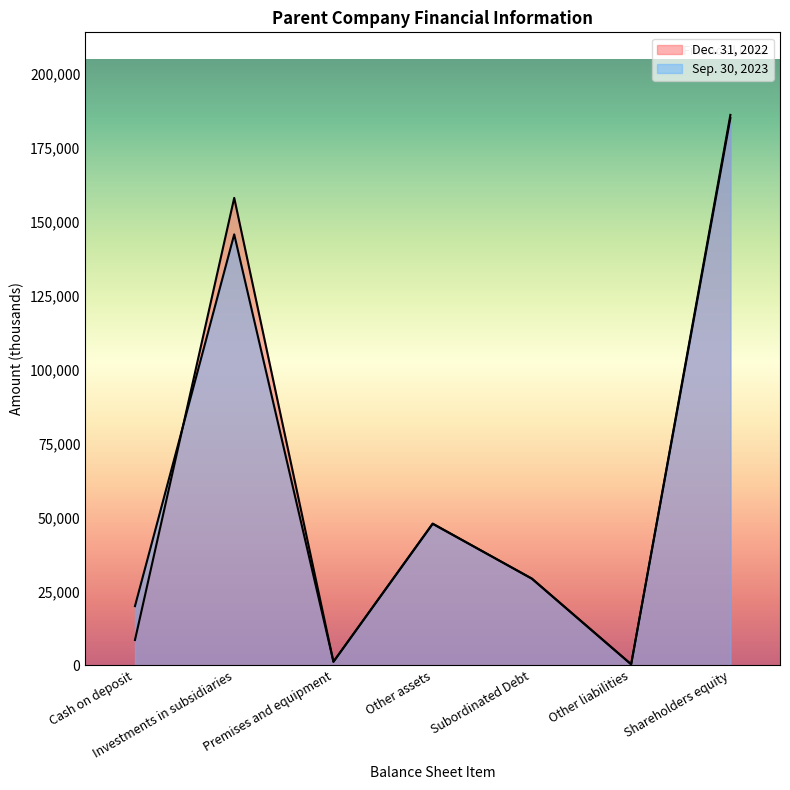

Which series ends up on top after the final intersection of Dec. 31, 2022 and Sep. 30, 2023?

Dec. 31, 2022